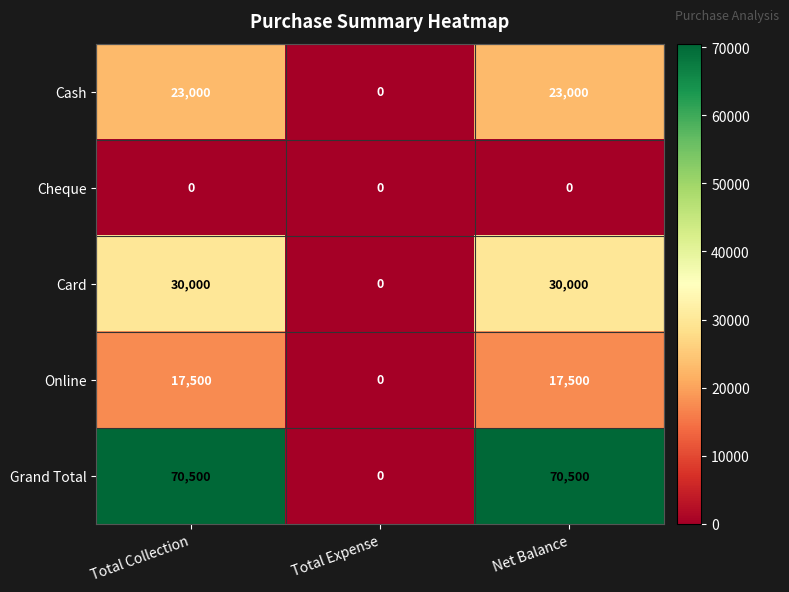

Reading right to left, list all the values displayed in this chart.

Cash: 23000	0	23000
Cheque: 0	0	0
Card: 30000	0	30000
Online: 17500	0	17500
Grand Total: 70500	0	70500